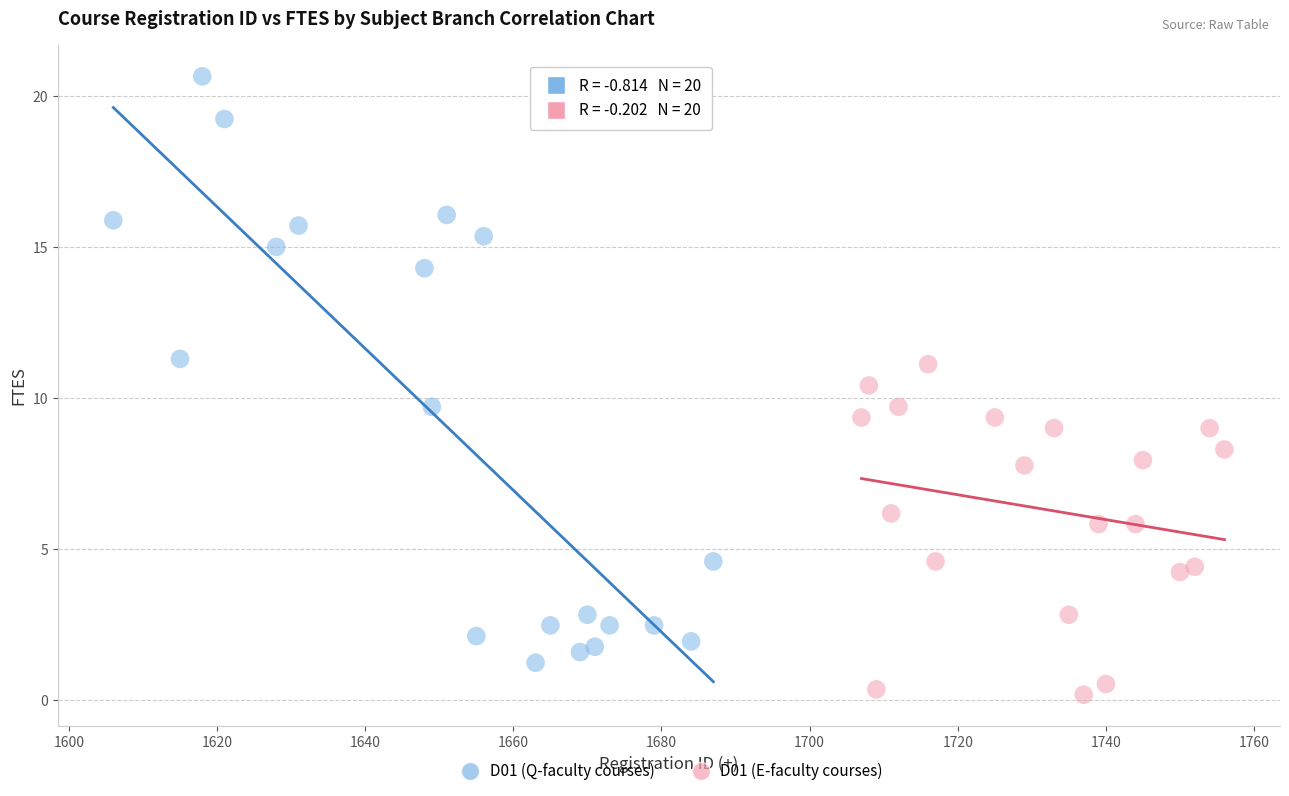

Which series has the widest spread of Y values?

D01 (Q-faculty courses)